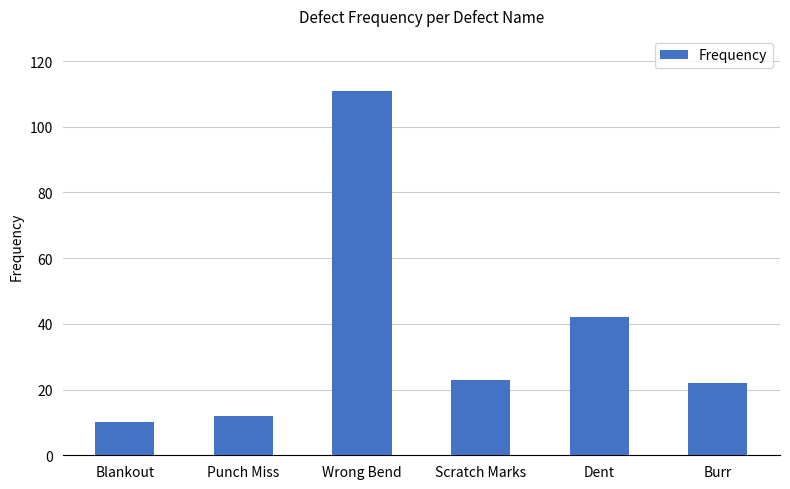

Reading left to right, what are all the values shown in this chart?

Blankout=10	Punch Miss=12	Wrong Bend=111	Scratch Marks=23	Dent=42	Burr=22